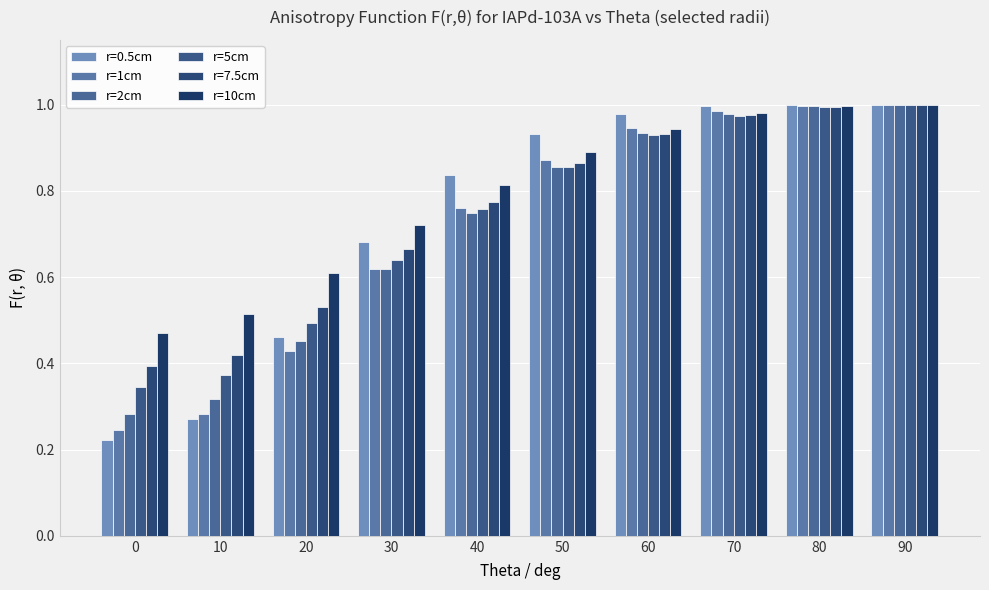

Which series has the largest range (max minus min)?

r=0.5cm